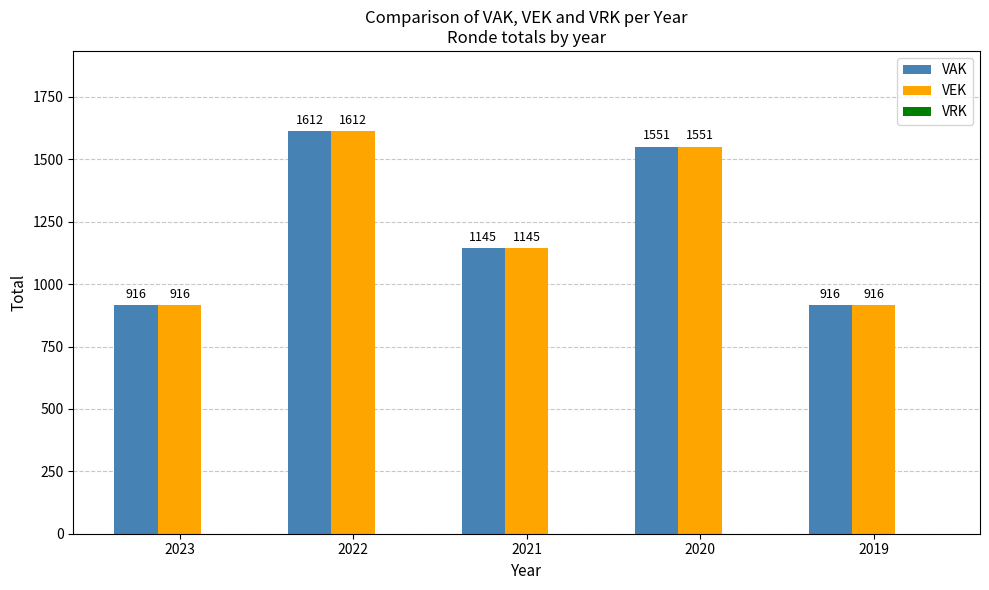

What is the lowest value of the VAK series?

916